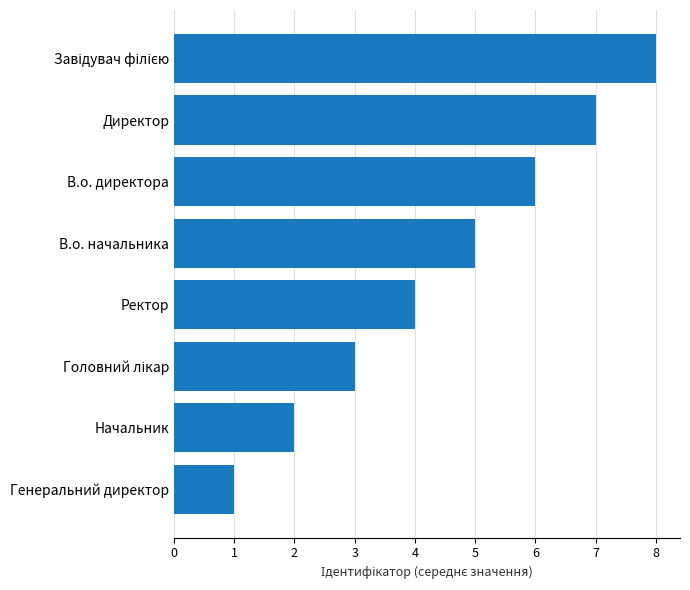

Approximately how many times larger is the value at В.о. начальника compared to Директор?

0.7